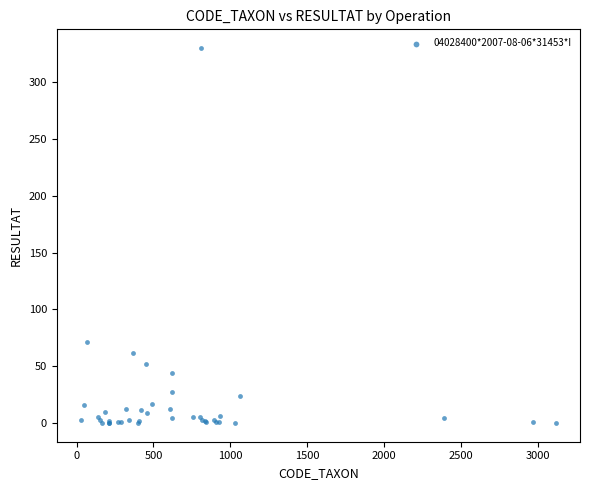

What Y value in the scatter plot is closest to 165?

71